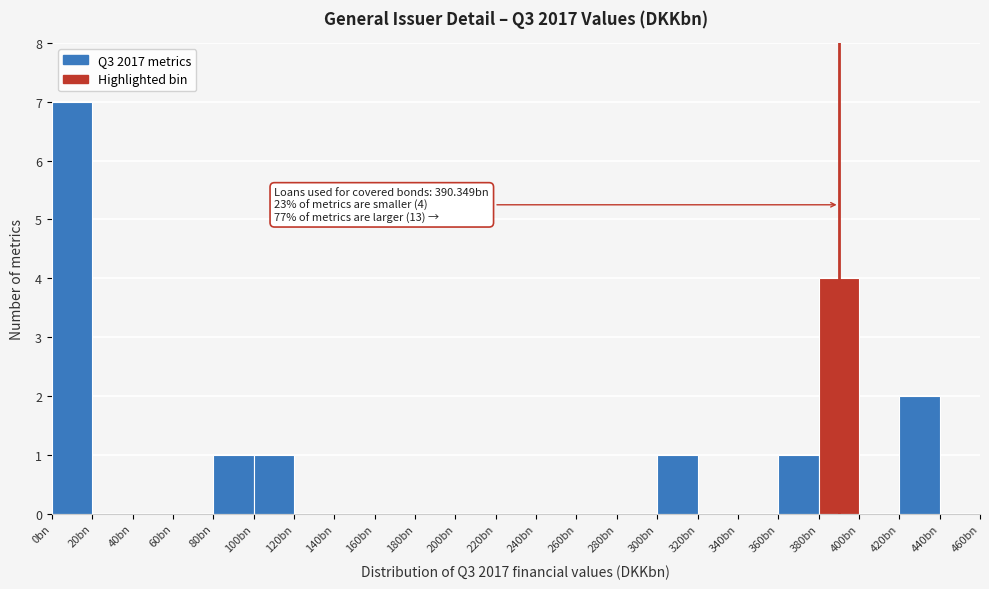

Reading left to right, transcribe all the data shown in this chart.

0bn=7	20bn=0	40bn=0	60bn=0	80bn=1	100bn=1	120bn=0	140bn=0	160bn=0	180bn=0	200bn=0	220bn=0	240bn=0	260bn=0	280bn=0	300bn=1	320bn=0	340bn=0	360bn=1	380bn=4	400bn=0	420bn=2	440bn=0